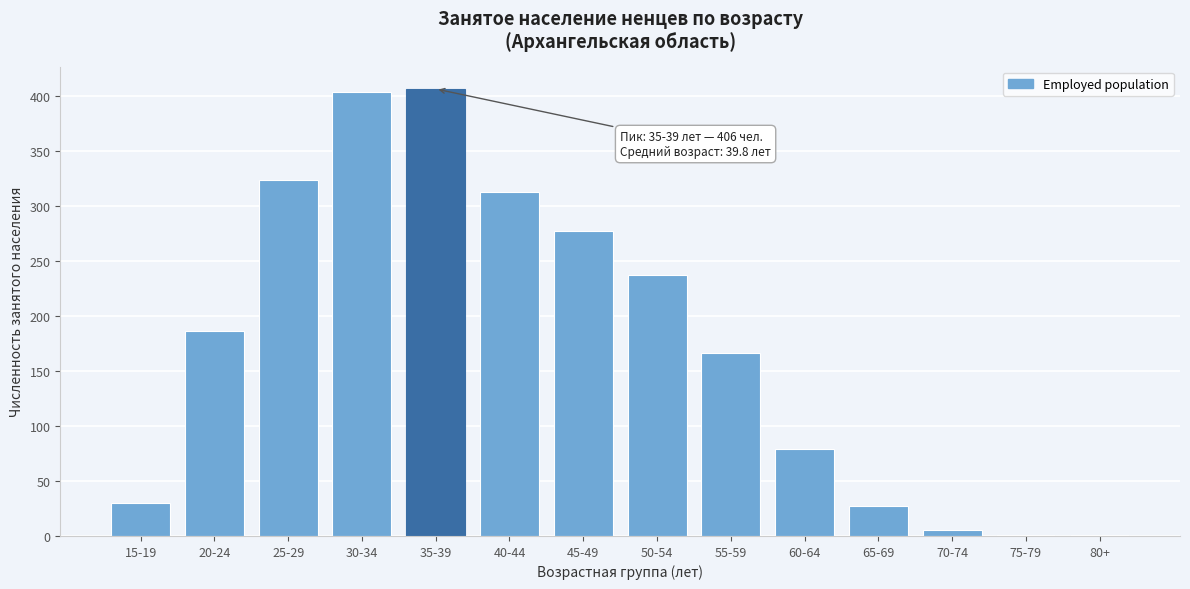

Reading left to right, what are all the values shown in this chart?

15-19=30	20-24=186	25-29=323	30-34=403	35-39=406	40-44=312	45-49=277	50-54=237	55-59=166	60-64=79	65-69=27	70-74=5	75-79=1	80+=1